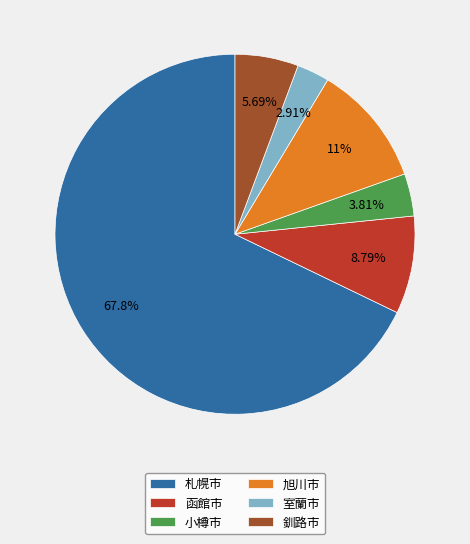

The 室蘭市 slice represents 3% of the pie. True or false?

True